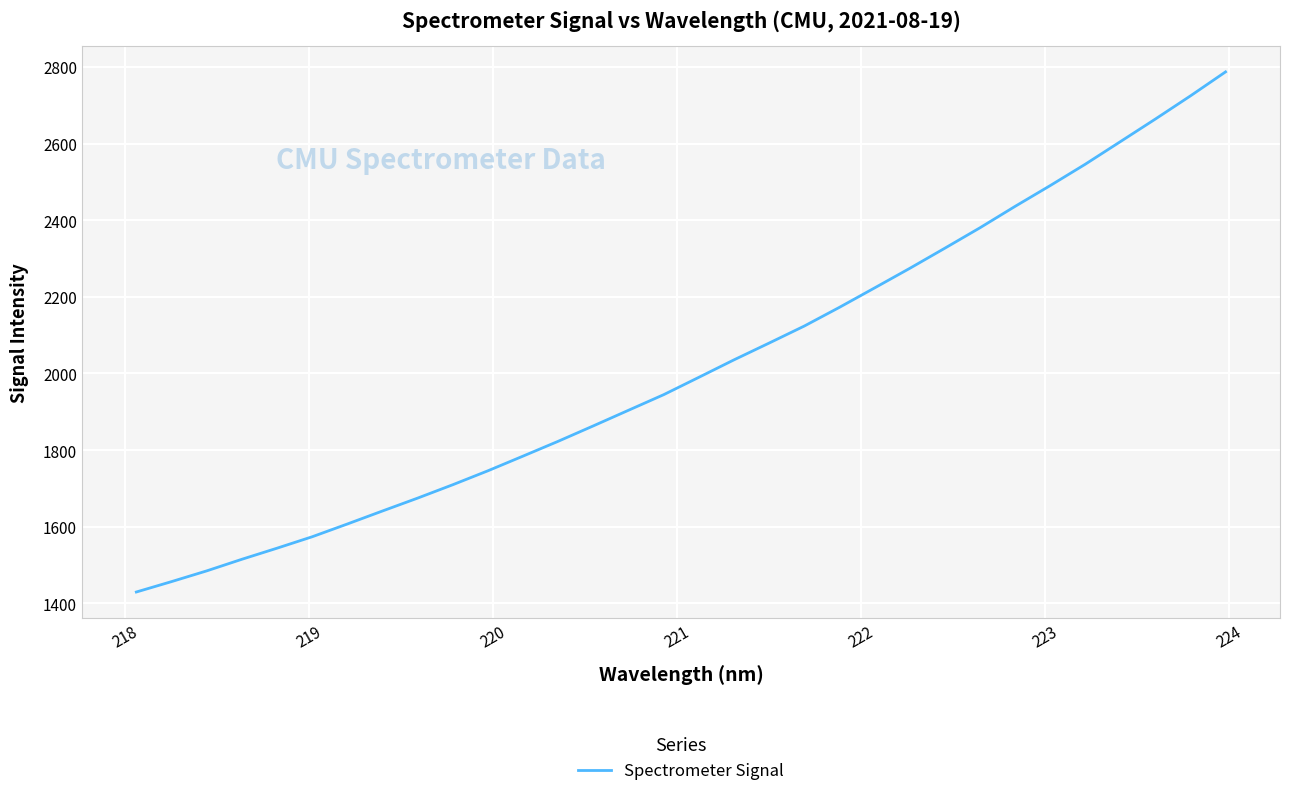

What is the minimum value shown in the chart?

1429.4